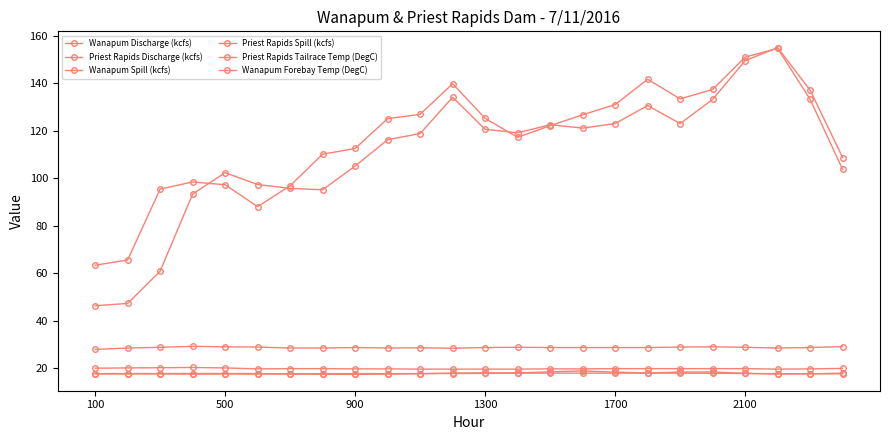

Is this an area chart (filled region under the line)?

No